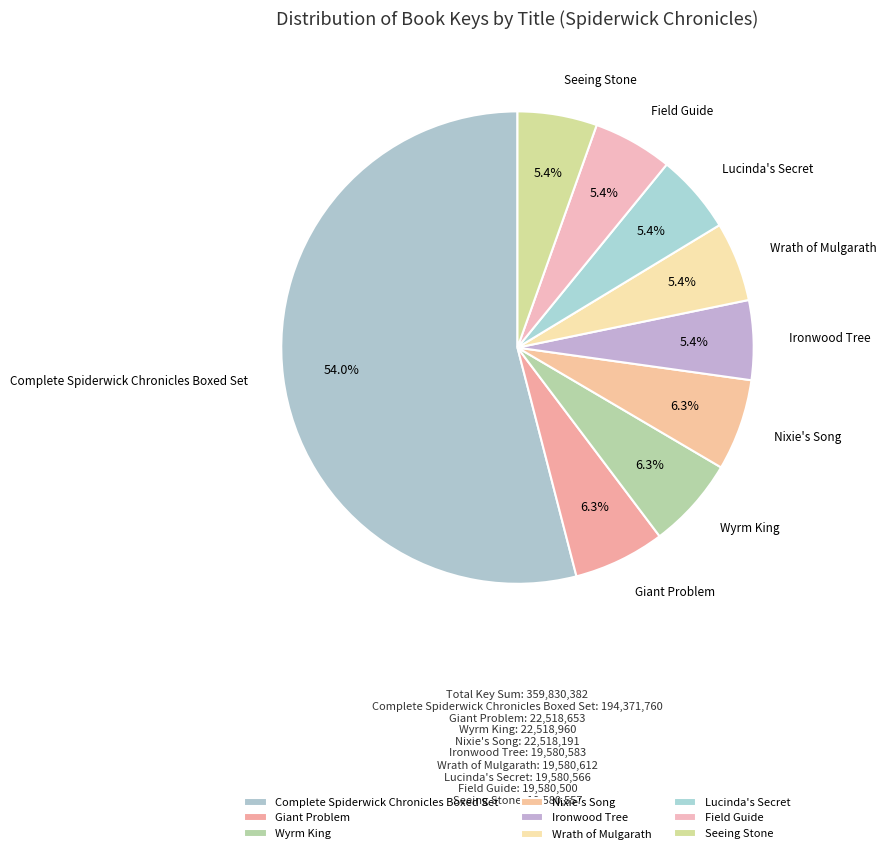

Is it true that Field Guide is 5% of the pie?

True